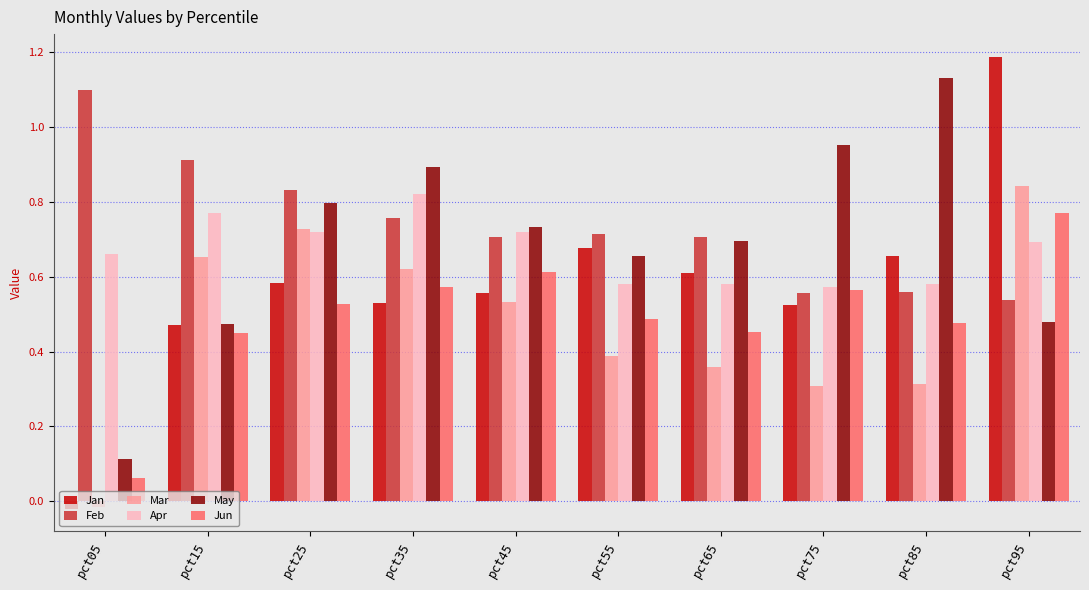

True or false: Apr has a value of 1.0 at pct65.

False